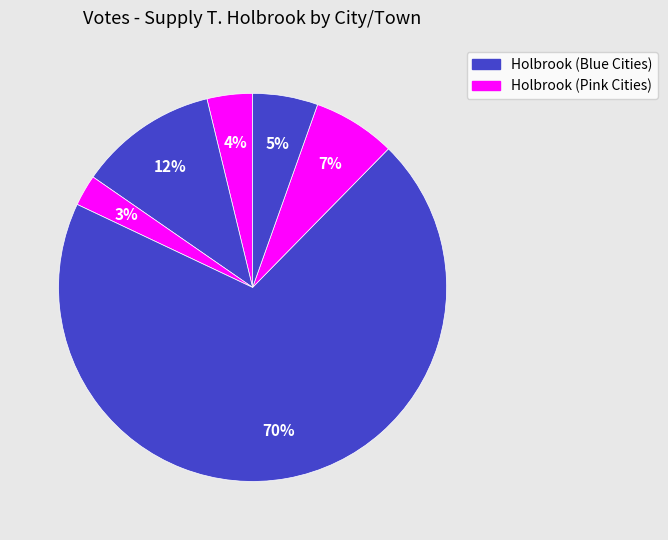

How many segments does this pie chart have?

6